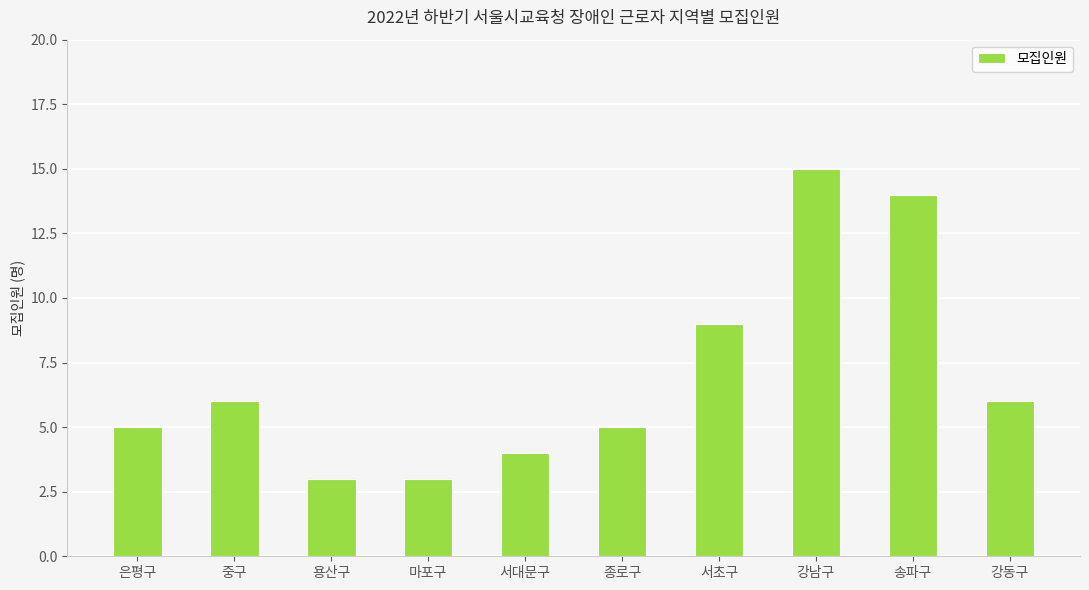

What is the sum of the values at 중구 and 은평구?

11